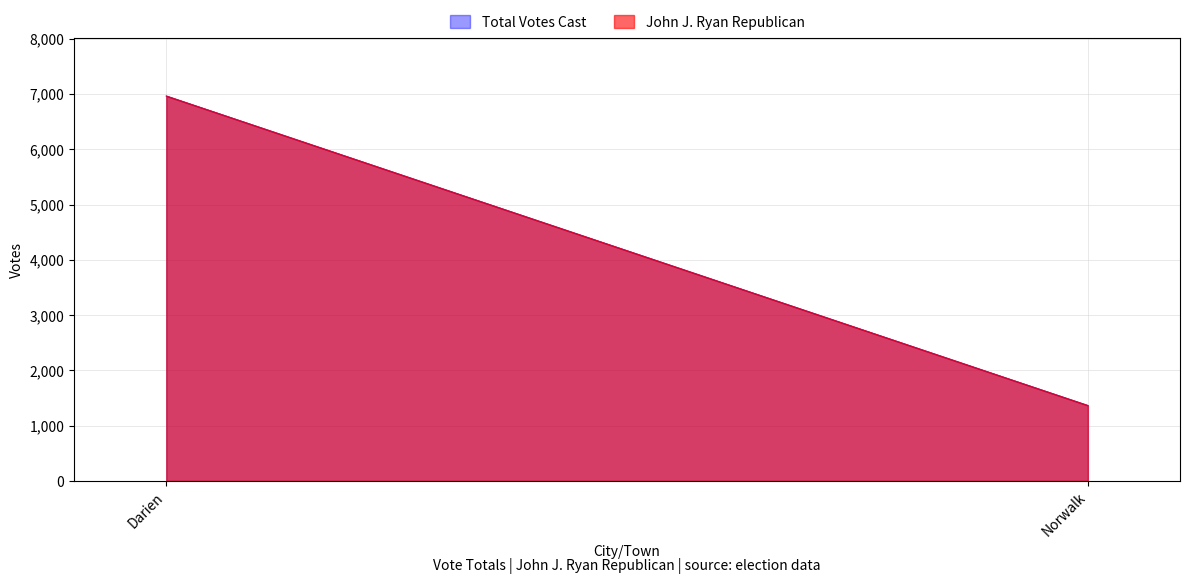

Count the number of categories in the chart.

2